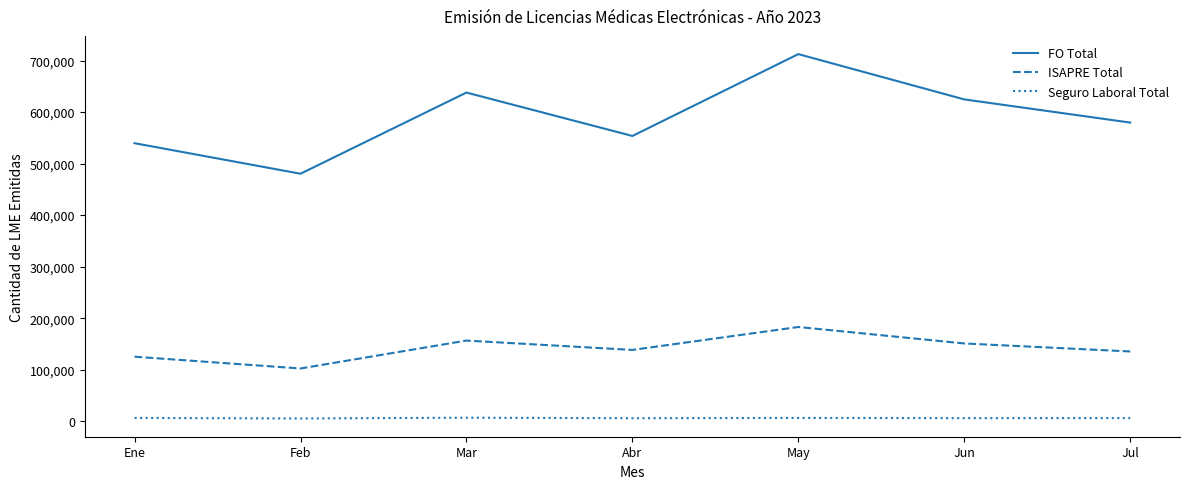

At which label does FO Total reach its minimum?

Feb